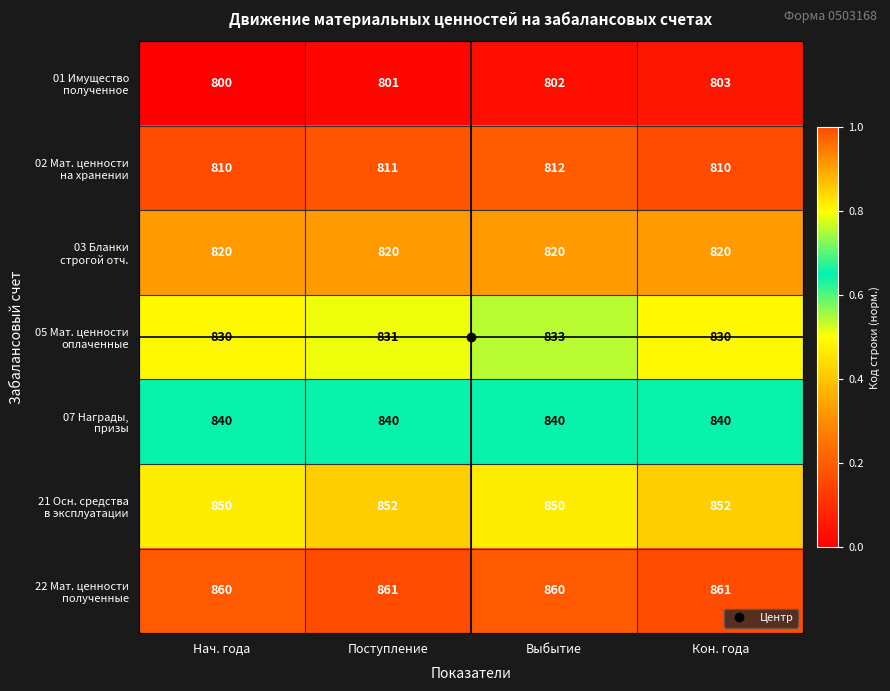

What is the greatest value displayed?

861